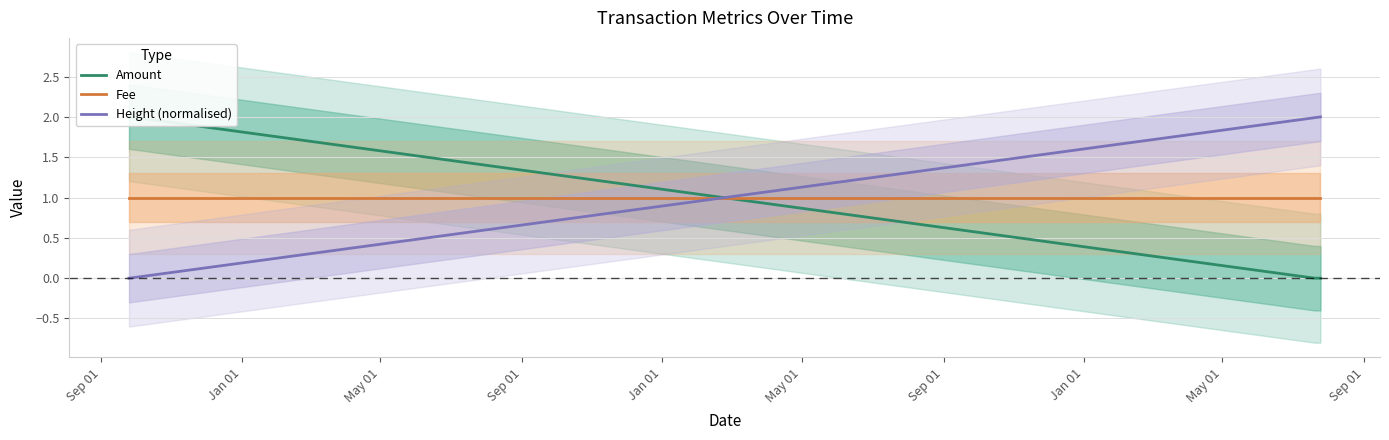

True or false: Height (normalised) and Fee intersect in this chart.

True